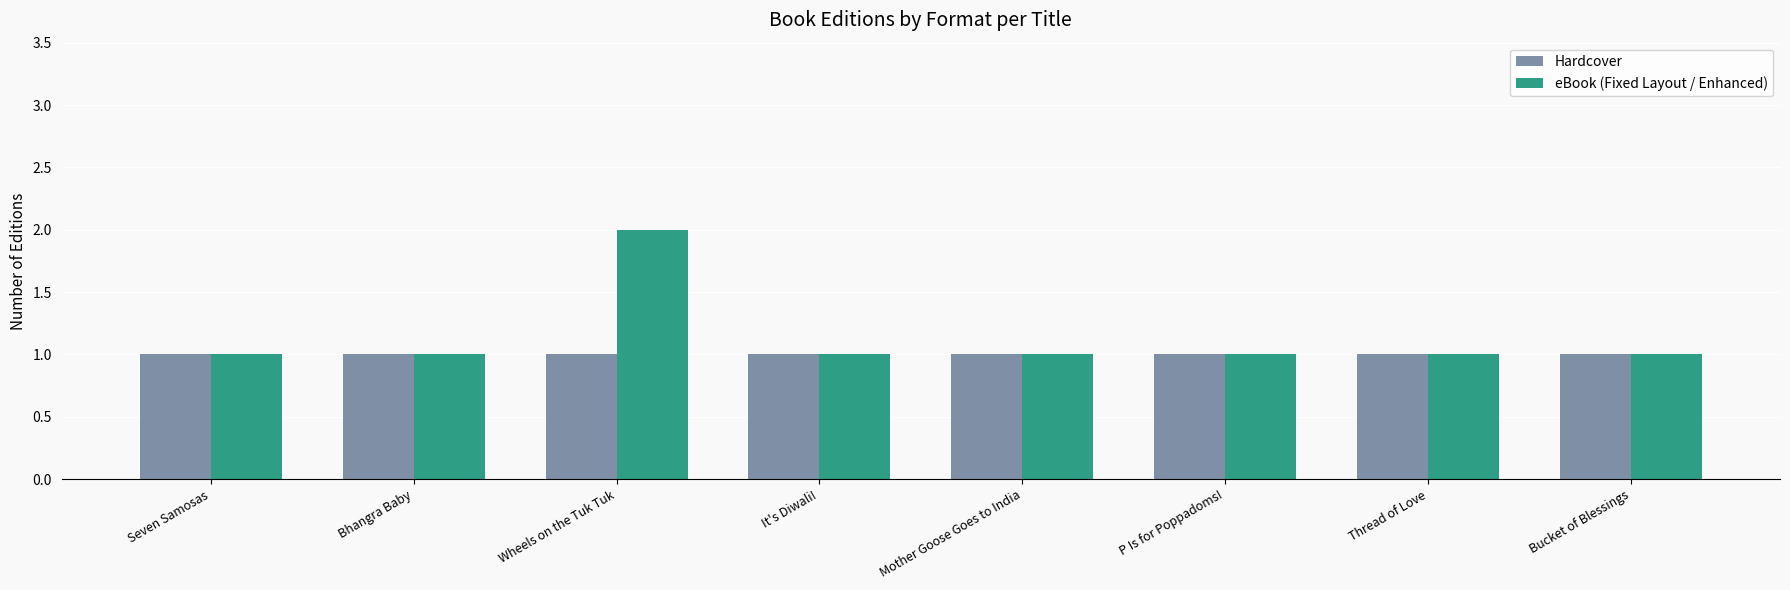

At which category is the sum across all series the highest?

Wheels on the Tuk Tuk